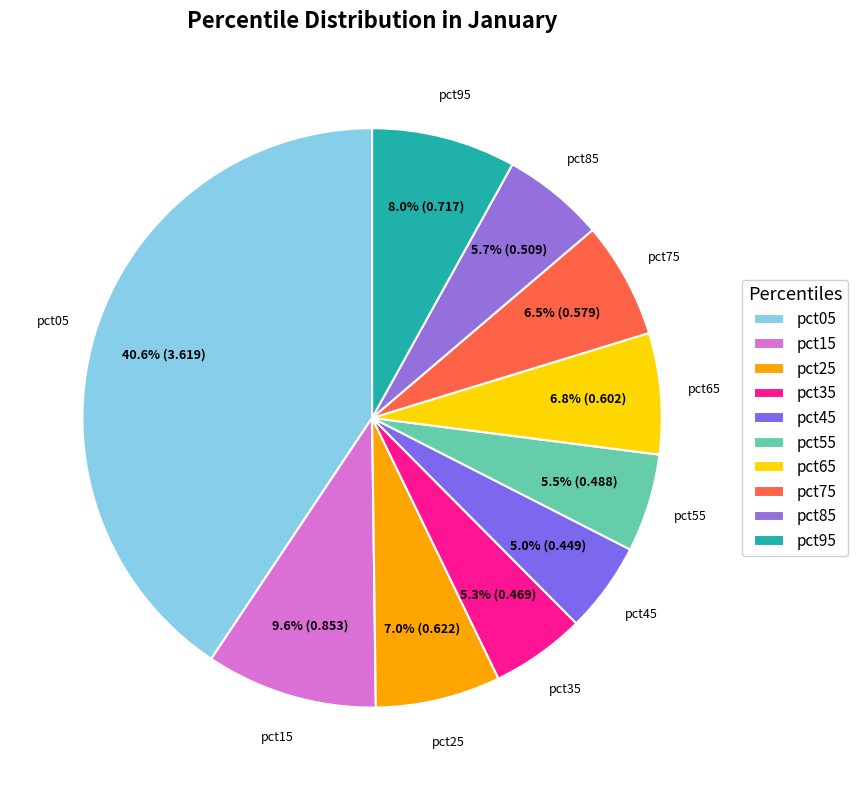

What is the largest slice in the pie chart?

pct05